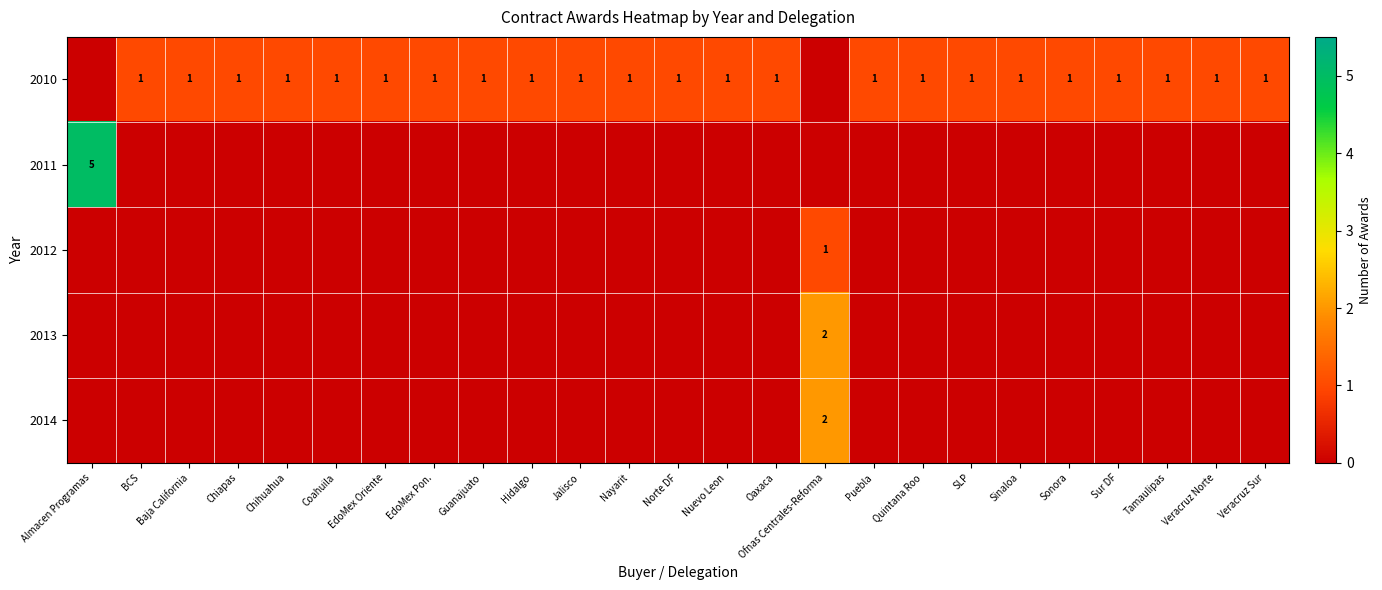

Which category has the highest value in the row_1 series?

Almacen Programas